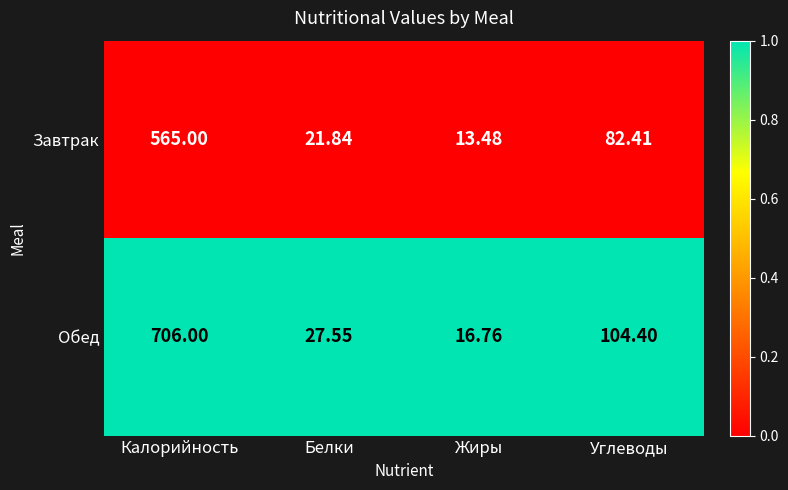

At which category is the sum across all series the highest?

Калорийность